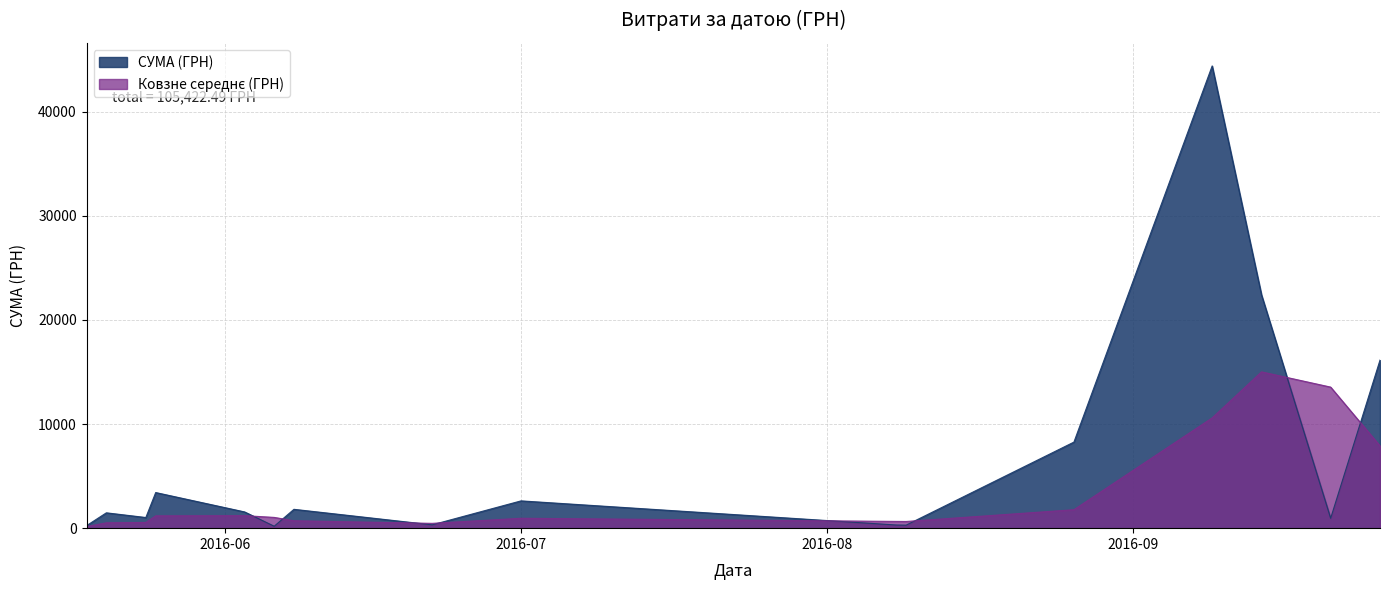

At which category does the data reach its first local valley?

4